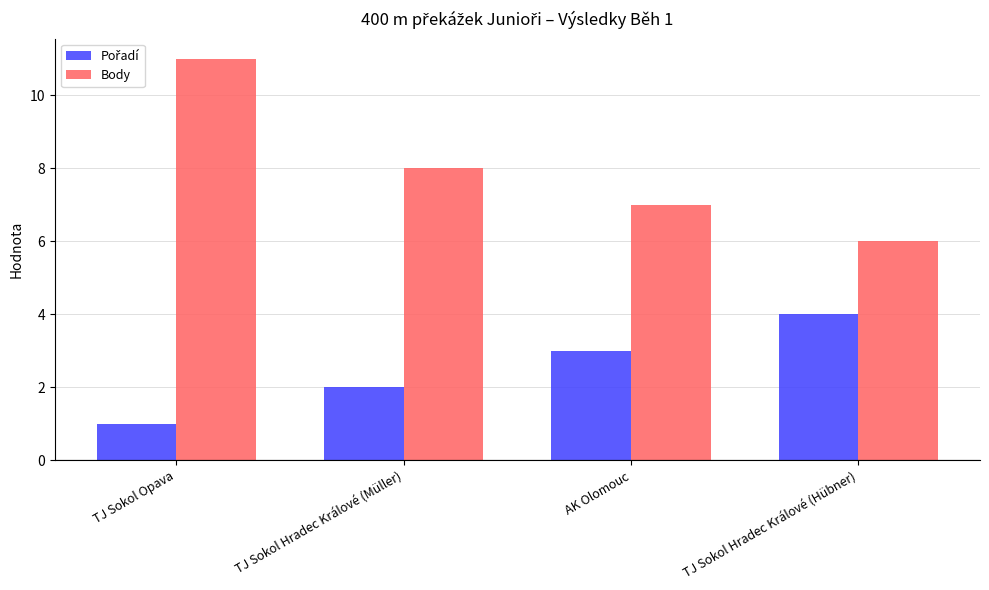

Rank the categories by Body value from highest to lowest.

TJ Sokol Opava, TJ Sokol Hradec Králové (Müller), AK Olomouc, TJ Sokol Hradec Králové (Hübner)